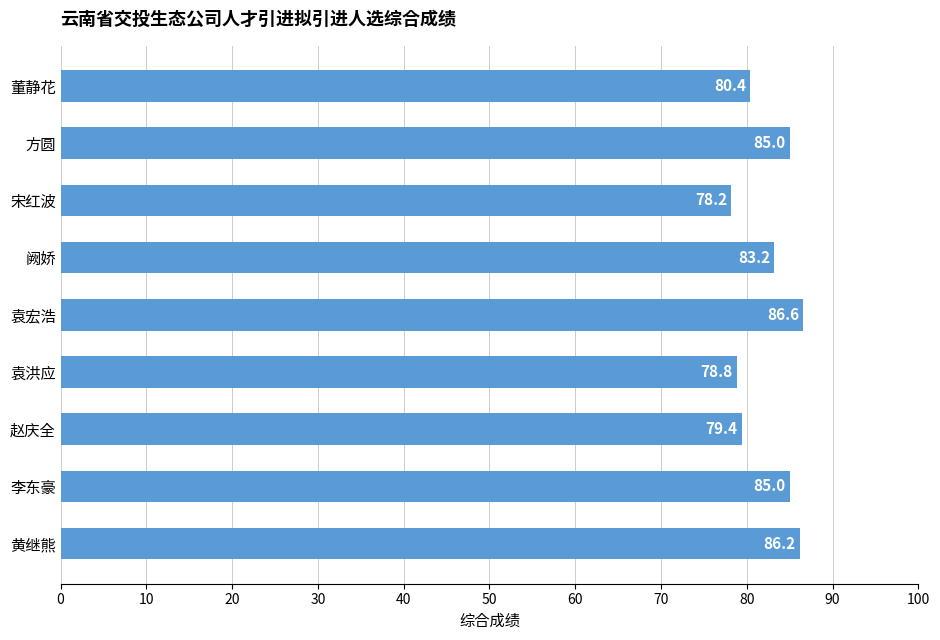

The value at 董静花 is 80.4. True or false?

True